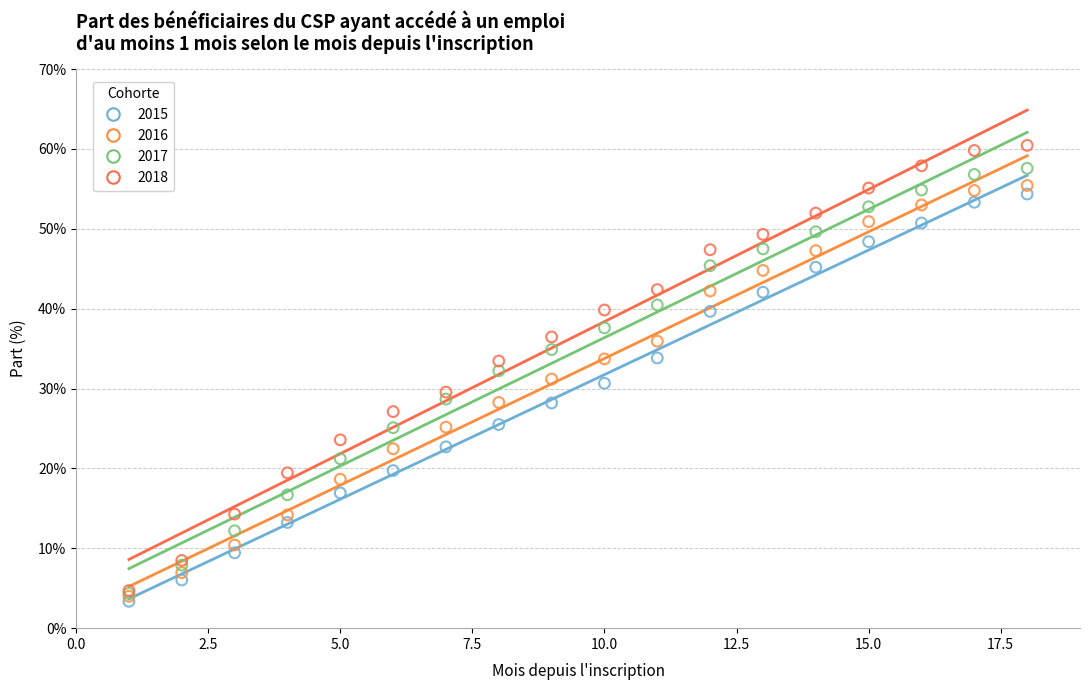

Which series has the widest spread of Y values?

2018